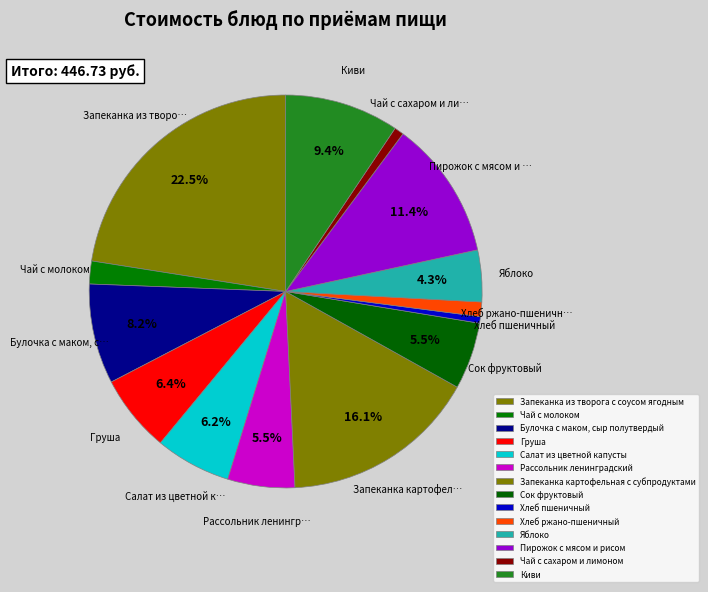

What portion of the pie excludes Хлеб ржано-пшеничный?

98.8%